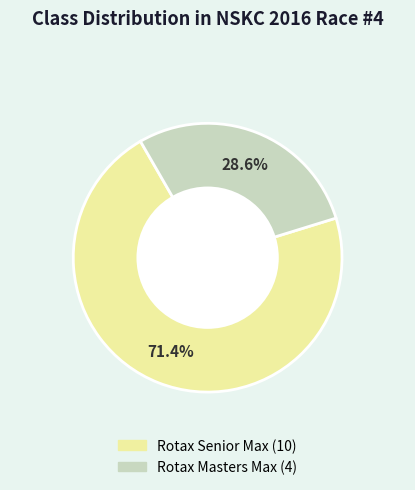

Which has a higher value, Rotax Senior Max or Rotax Masters Max?

Rotax Senior Max